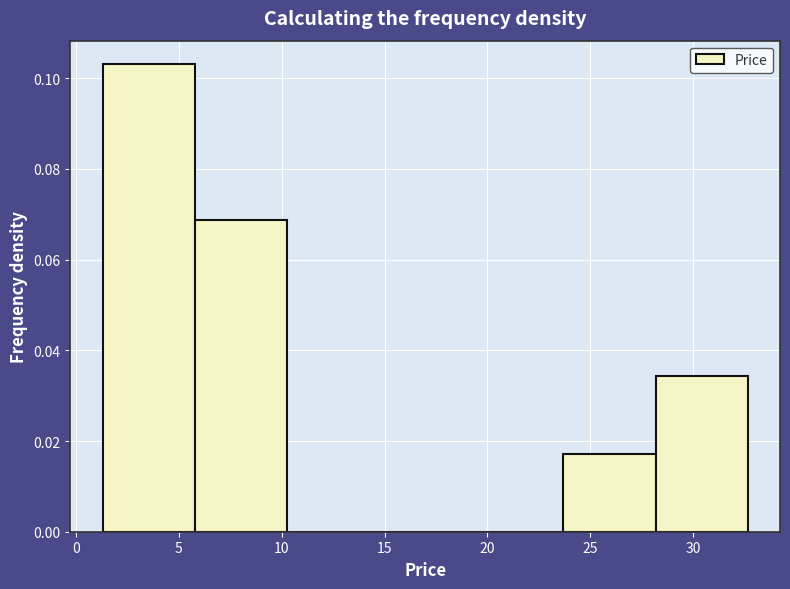

Which range on the x-axis has the tallest bar?

1.5 to 6.0